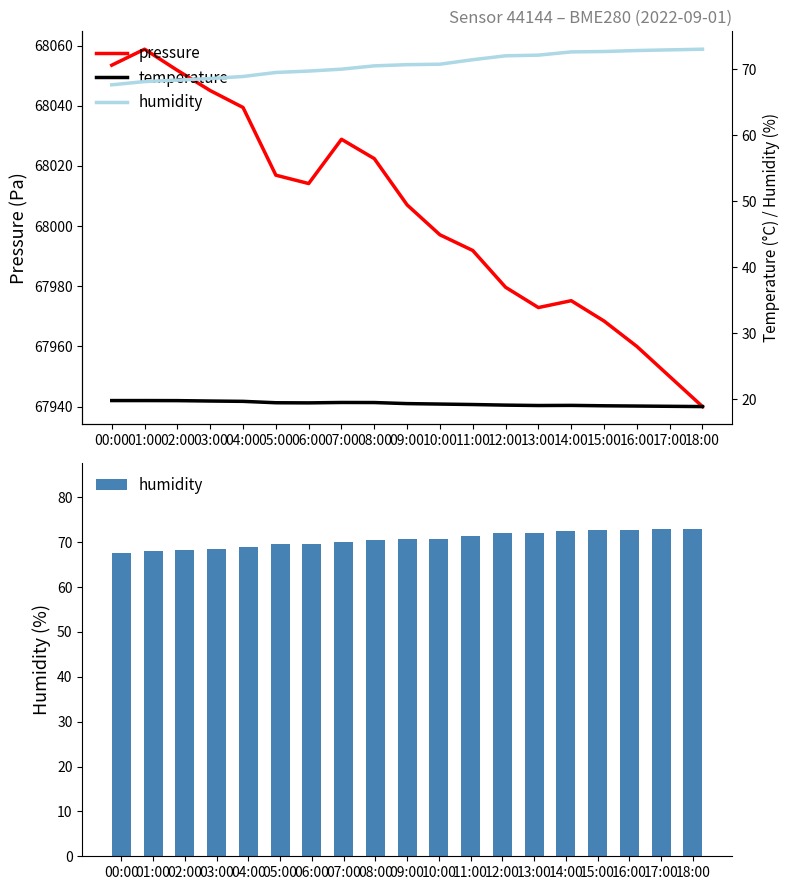

At which label does pressure first exceed 68007?

00:00